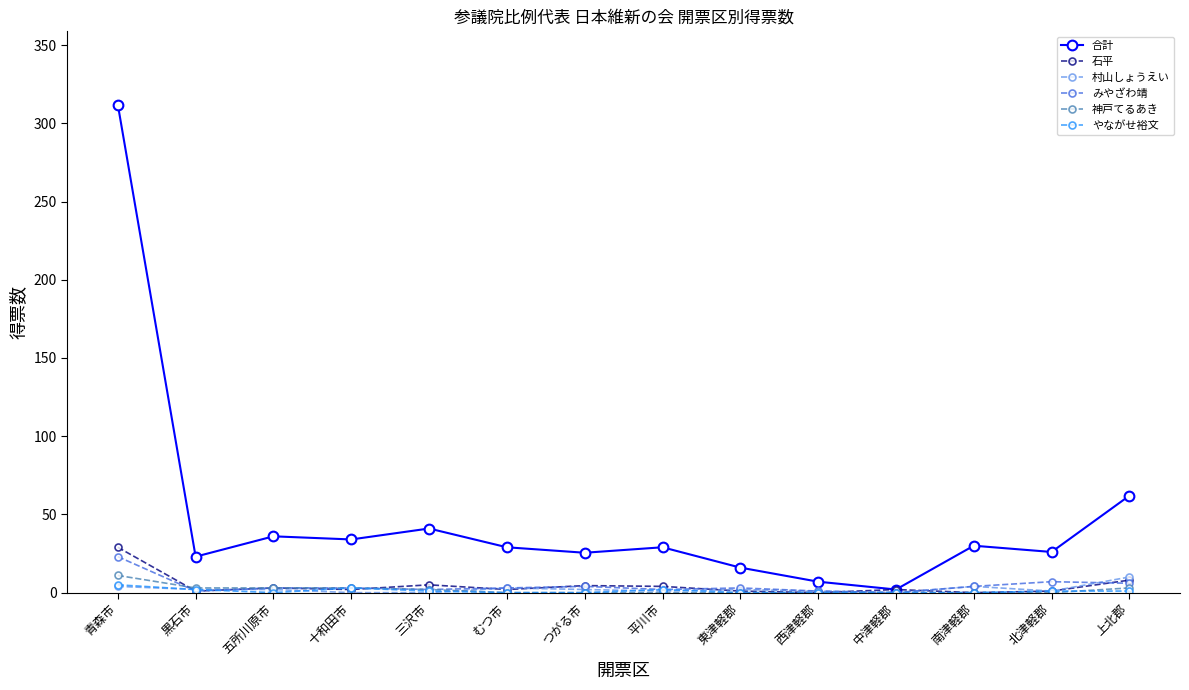

True or false: やながせ裕文 has more than 0 points higher than both neighbors.

True